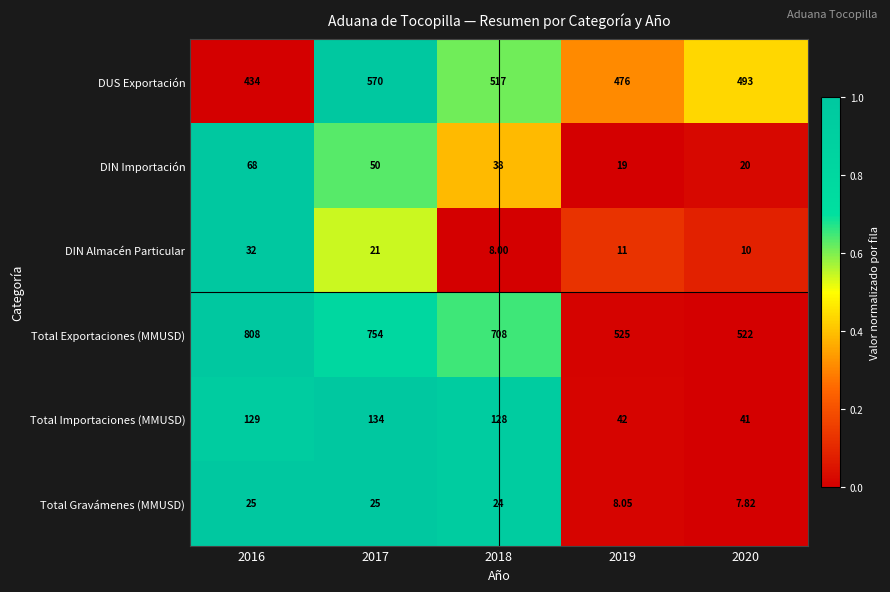

Which series has the widest spread of values?

Total Exportaciones (MMUSD)